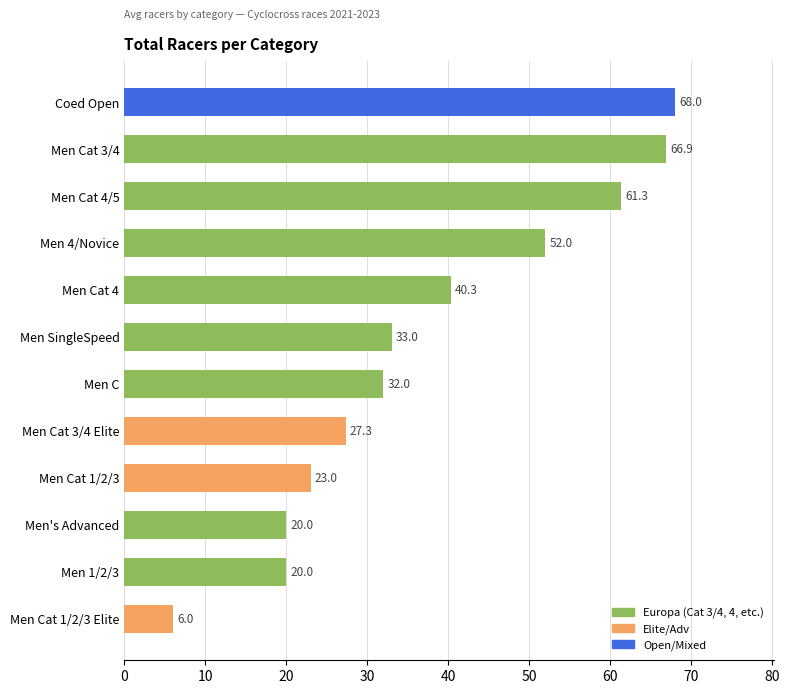

Does the chart contain stacked bars?

No